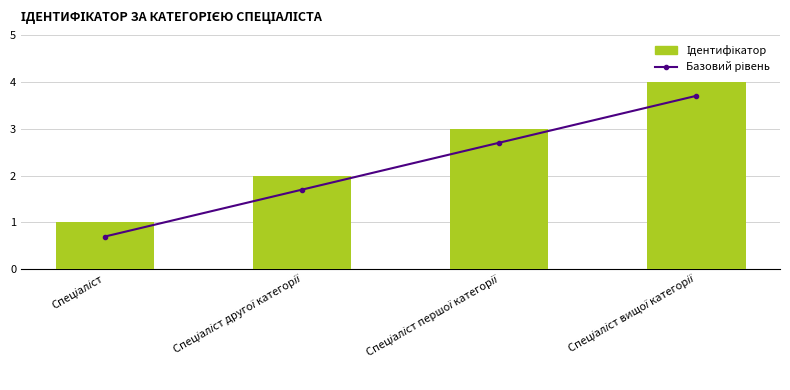

At which category is the sum across all series the highest?

Спеціаліст вищої категорії